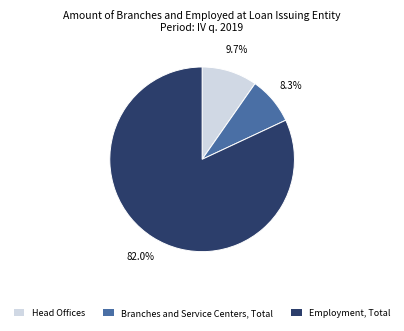

To the nearest percent, what is the difference between the Employment, Total and Head Offices slice percentages?

72%